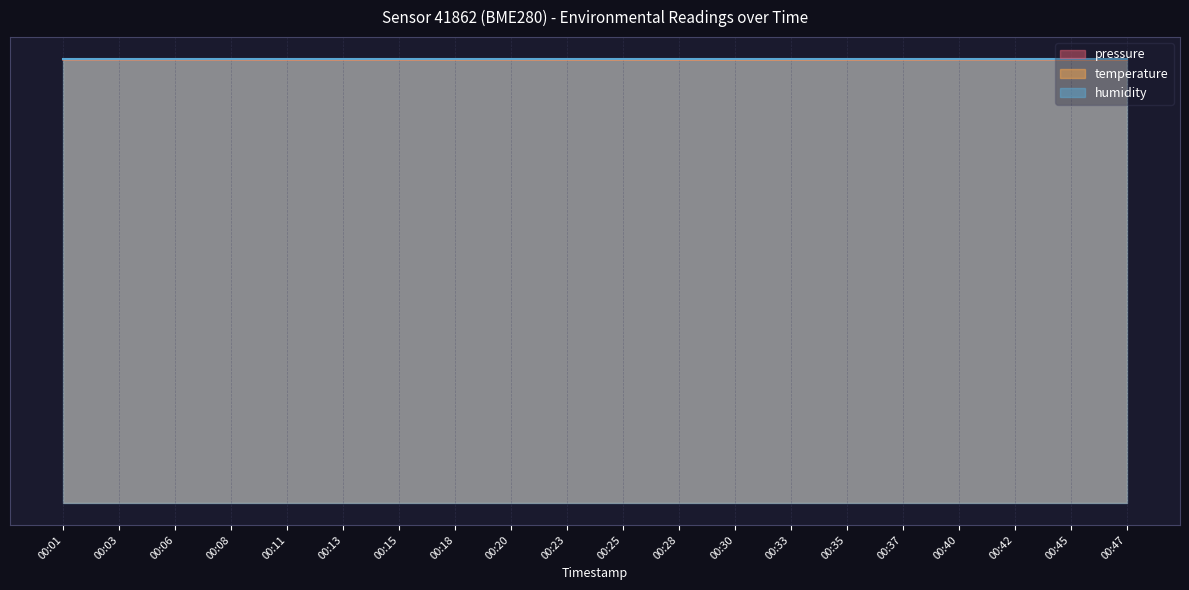

Where does the pressure series first go above 99748?

00:01